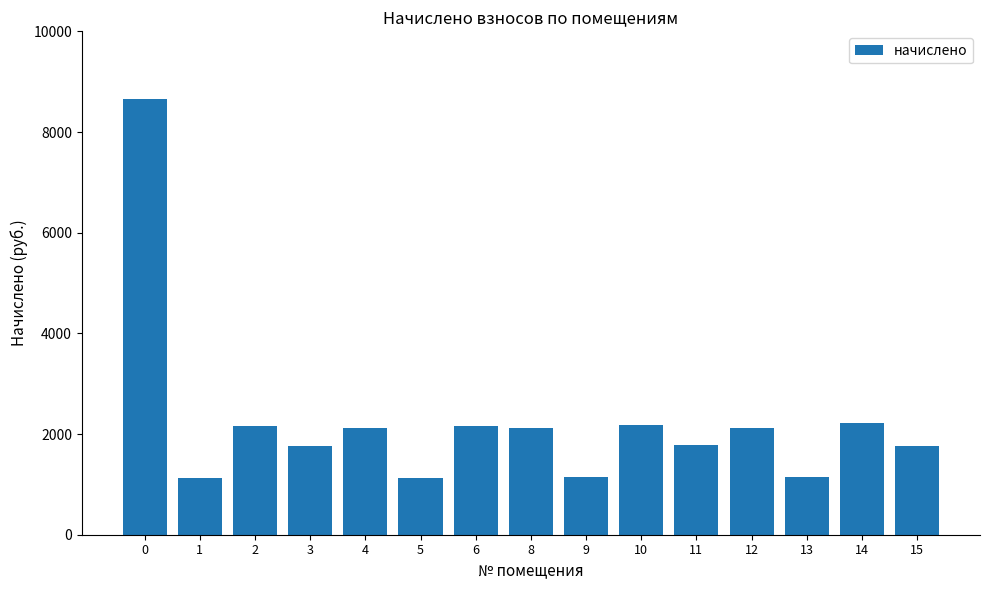

What is the value of the 4th bar from the left?

1762.4